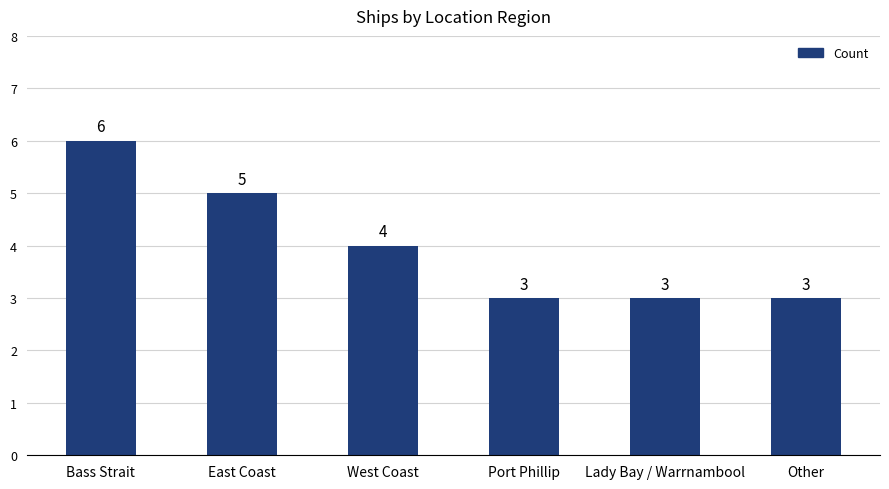

What is the greatest value displayed?

6